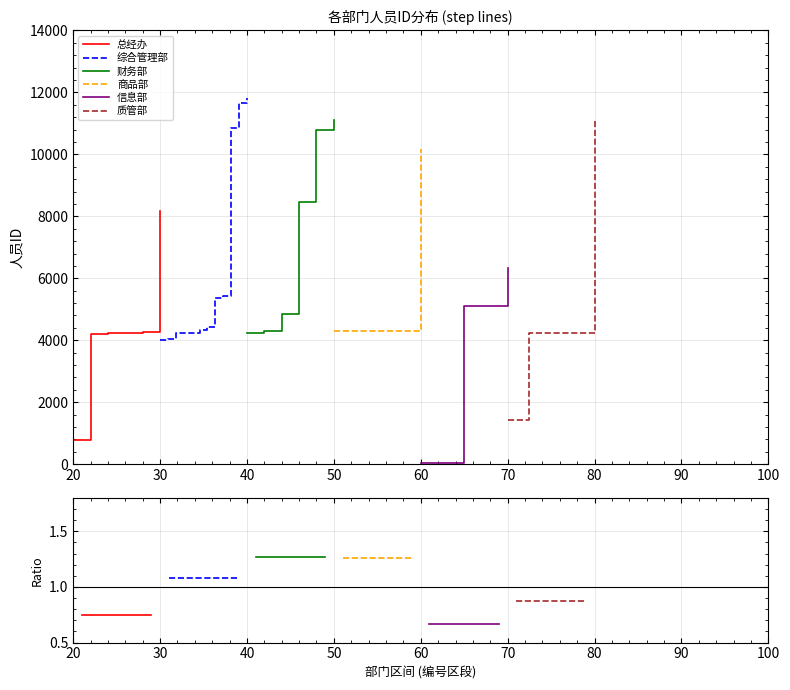

Reading left to right, what are all the values shown in this chart?

总经办: 0.8	0.8
综合管理部: 1.1	1.1
财务部: 1.3	1.3
商品部: 1.3	1.3
信息部: 0.7	0.7
质管部: 0.9	0.9